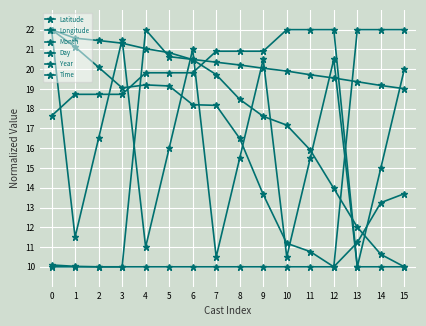

Is it true that Day equals 10.5 at 7?

True